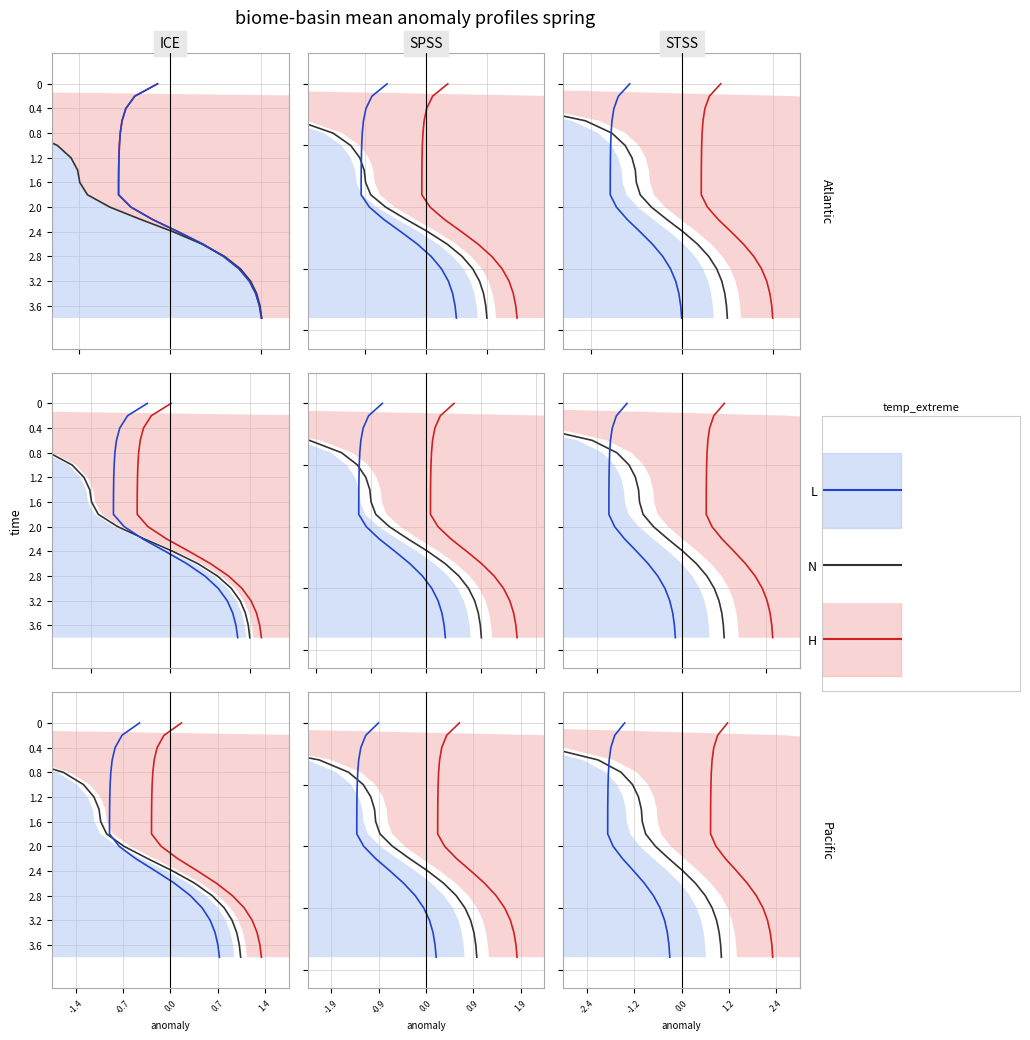

How many data points does each series have?

20